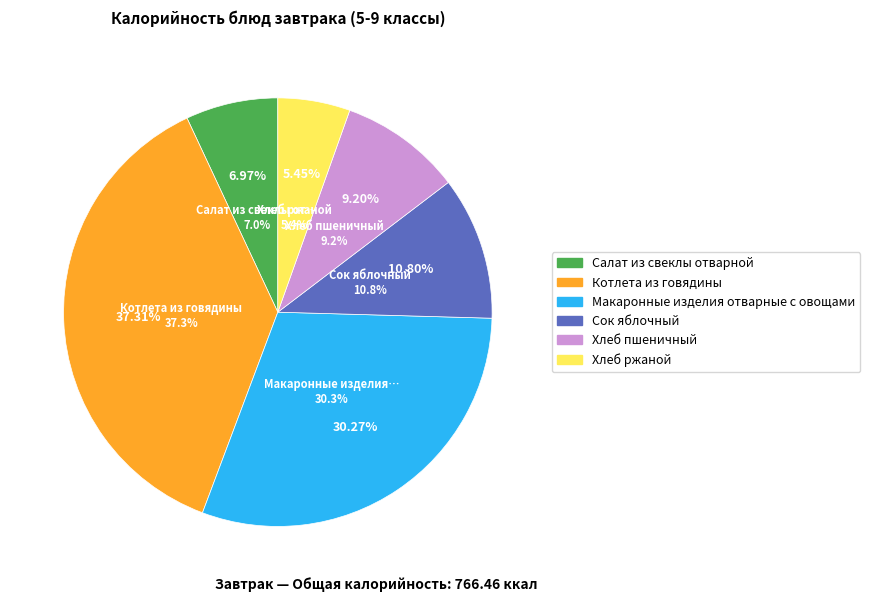

Which category has the biggest portion of the pie?

Котлета из говядины